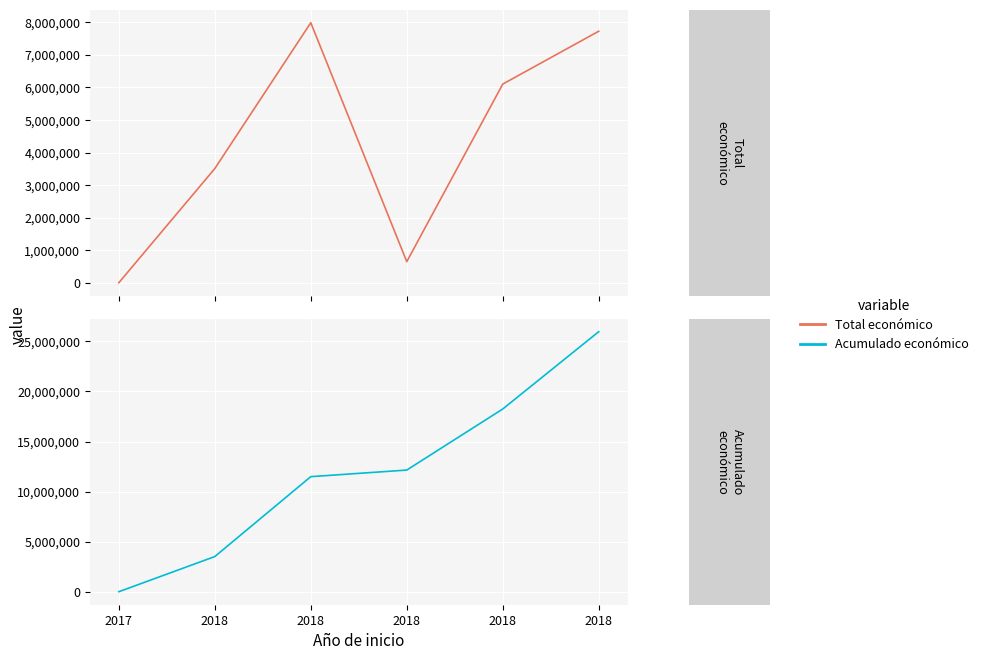

True or false: Total económico and Acumulado económico cross at least once.

False